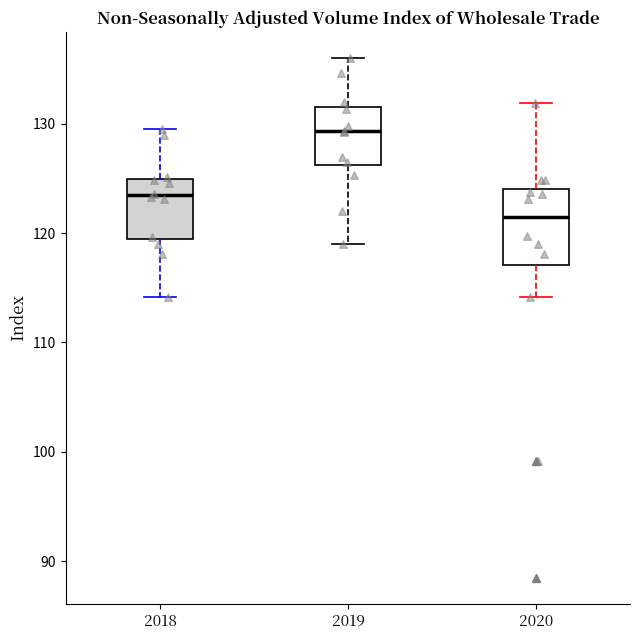

Reading left to right, transcribe this box plot: for each box, give where its median line is, the range the box spans, and where its two whiskers end, as read against the y-axis. The values are not printed on the chart, so give them approximately, as read against the axis.

2018: median 123, box 119 to 125, whiskers 114 to 129
2019: median 129, box 126 to 132, whiskers 119 to 136
2020: median 121, box 117 to 124, whiskers 114 to 132